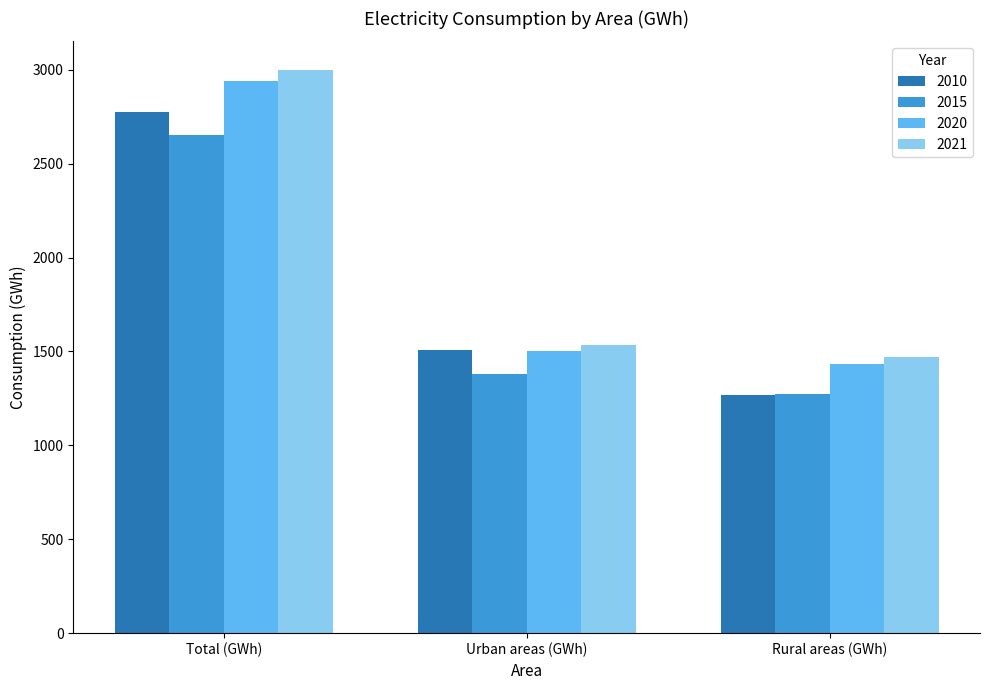

Rank the series by their maximum value, from lowest to highest.

2015, 2010, 2020, 2021